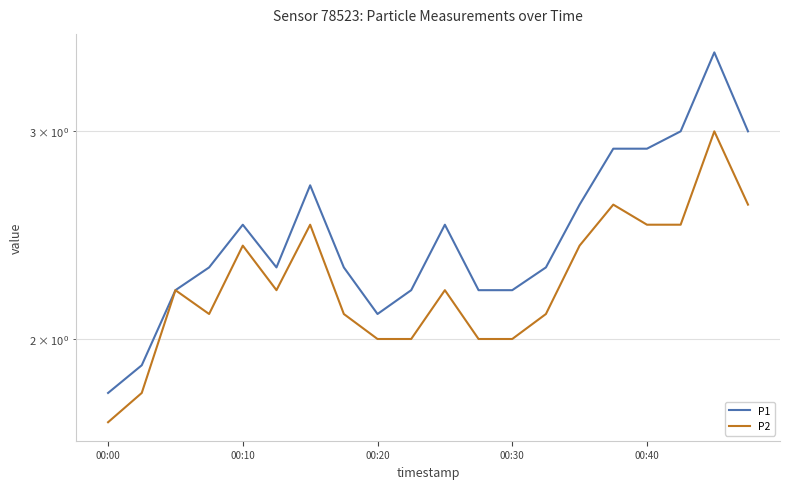

How many values in the P1 series exceed 2?

18